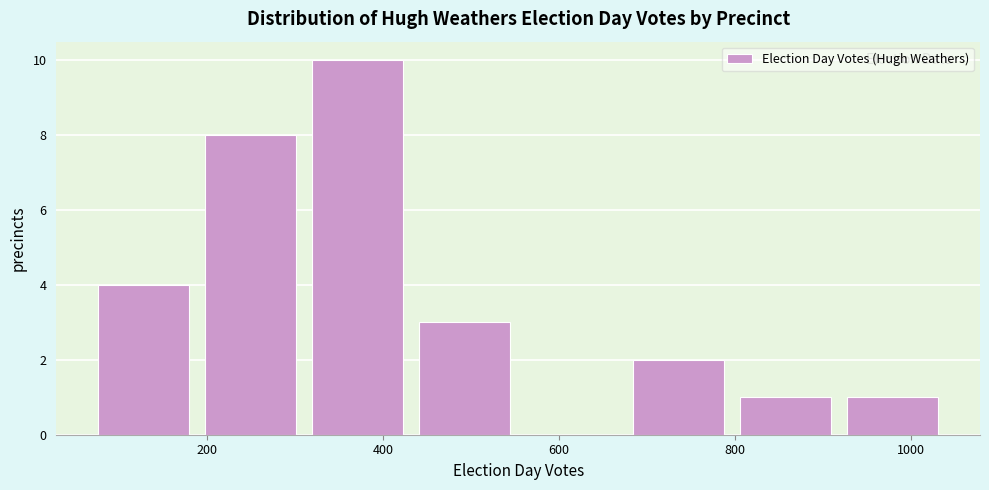

Over which range of the x-axis is the bar tallest?

320 to 440